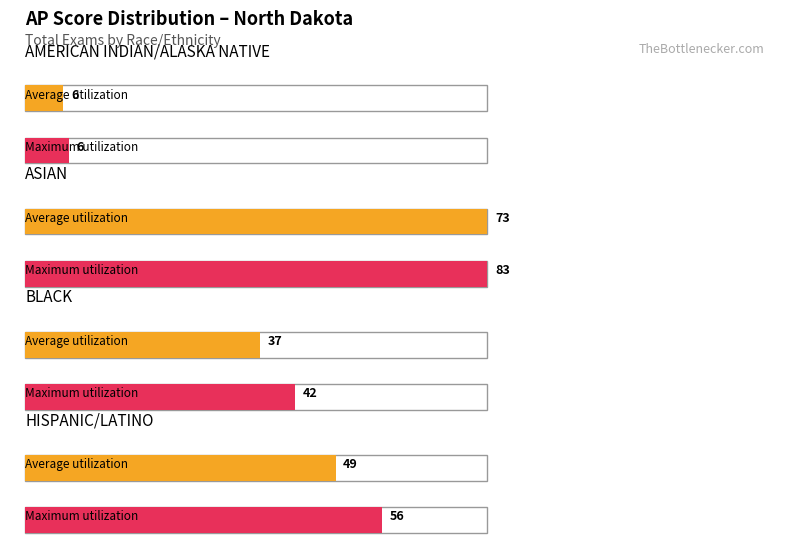

List the labels in order of value, largest first.

1, 3, 2, 0